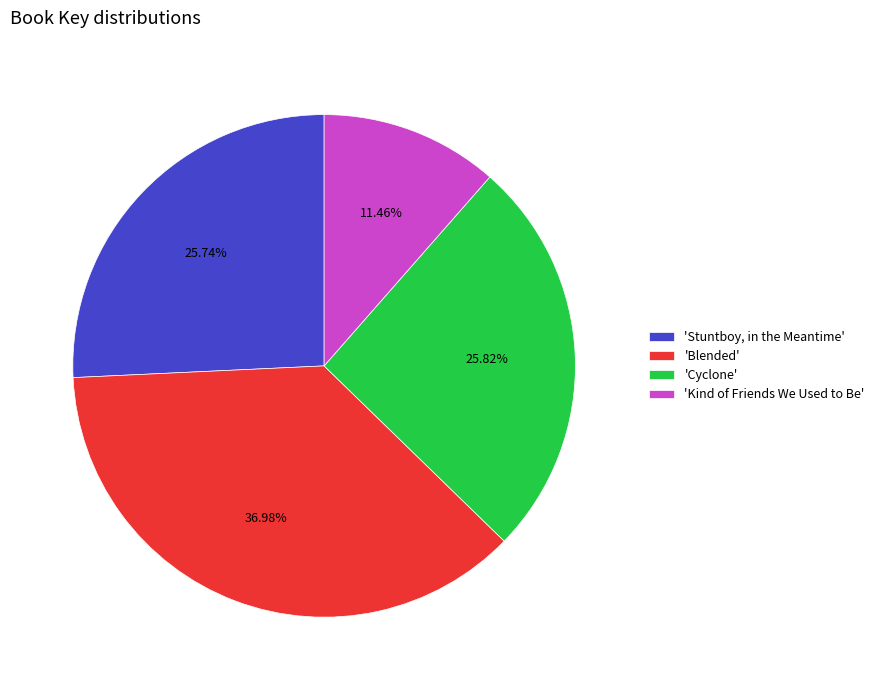

What is the smallest slice in the pie chart?

'Kind of Friends We Used to Be'